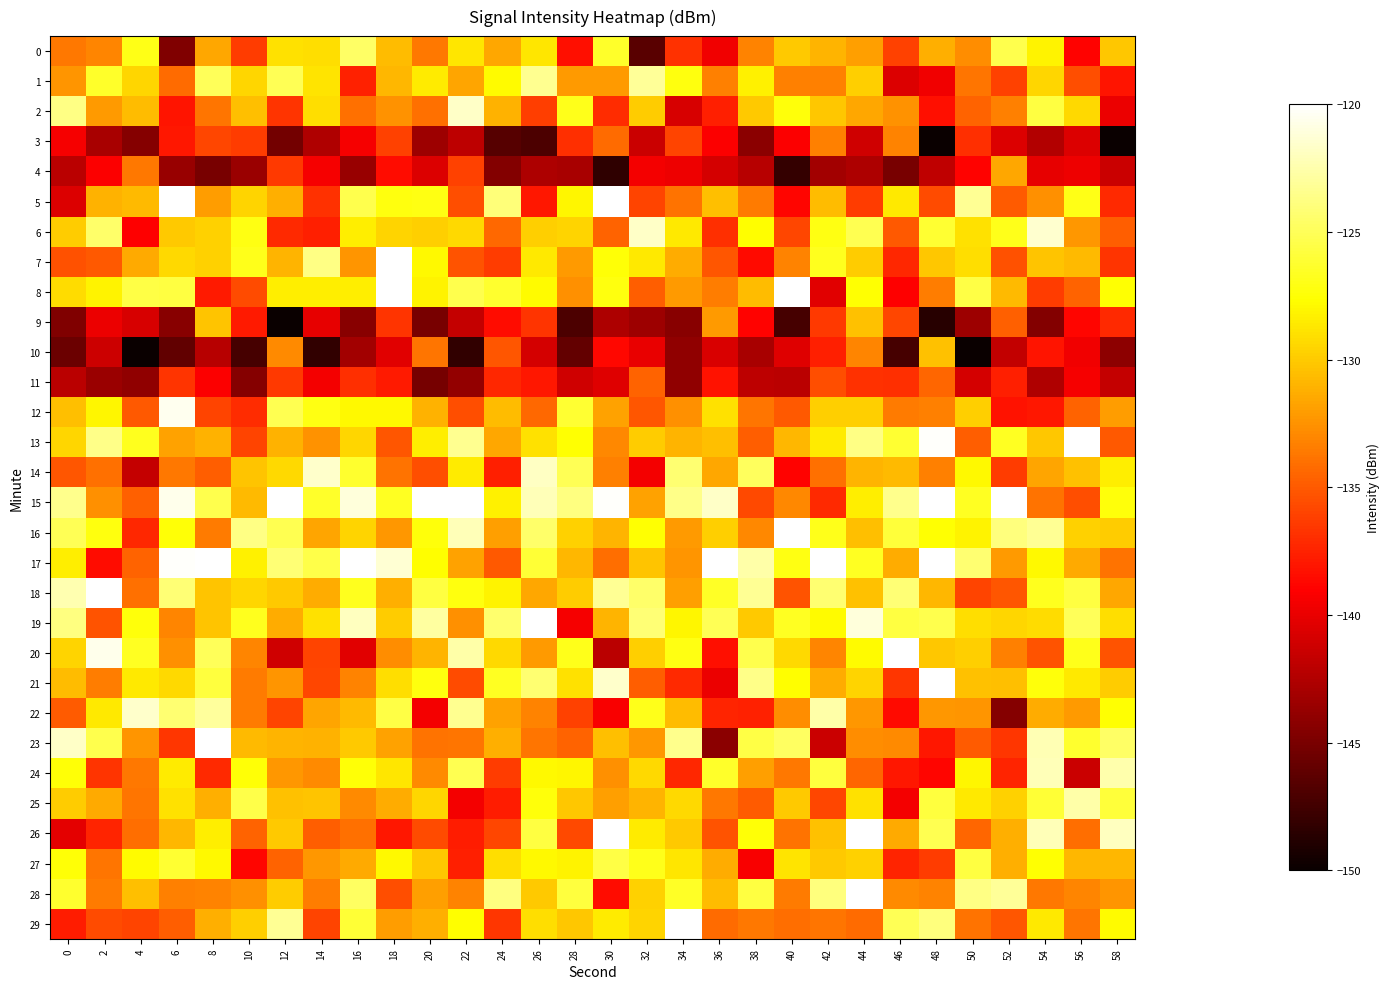

Reading right to left, list all the values displayed in this chart.

0: 58=-130.2	56=-139.0	54=-128.1	52=-125.3	50=-132.8	48=-131.2	46=-136.1	44=-131.9	42=-130.9	40=-130.0	38=-133.2	36=-139.7	34=-136.8	32=-146.4	30=-126.4	28=-138.3	26=-128.8	24=-131.6	22=-128.7	20=-133.7	18=-130.6	16=-124.6	14=-129.1	12=-128.9	10=-136.4	8=-131.5	6=-144.7	4=-127.0	2=-133.0	0=-133.7
1: 58=-138.1	56=-135.5	54=-129.4	52=-136.1	50=-133.8	48=-139.6	46=-140.6	44=-129.8	42=-133.3	40=-133.3	38=-128.3	36=-133.3	34=-127.2	32=-123.1	30=-132.2	28=-132.2	26=-123.4	24=-127.8	22=-131.7	20=-128.5	18=-130.8	16=-137.5	14=-128.9	12=-125.1	10=-129.4	8=-125.0	6=-134.3	4=-129.4	2=-126.3	0=-132.3
2: 58=-139.8	56=-129.3	54=-125.7	52=-133.3	50=-134.6	48=-138.4	46=-132.5	44=-131.6	42=-130.1	40=-127.3	38=-130.0	36=-137.6	34=-140.8	32=-130.0	30=-137.1	28=-126.9	26=-136.3	24=-131.1	22=-121.7	20=-134.0	18=-132.5	16=-134.0	14=-129.1	12=-136.8	10=-130.4	8=-133.7	6=-138.1	4=-130.7	2=-132.1	0=-123.7
3: 58=-150.9	56=-140.5	54=-142.5	52=-140.6	50=-136.9	48=-154.1	46=-133.2	44=-141.2	42=-133.3	40=-139.2	38=-144.2	36=-139.2	34=-136.0	32=-141.4	30=-134.2	28=-136.9	26=-147.0	24=-146.5	22=-141.9	20=-143.4	18=-136.1	16=-139.3	14=-142.5	12=-145.2	10=-136.3	8=-135.8	6=-137.9	4=-144.4	2=-142.9	0=-139.4
4: 58=-141.4	56=-139.7	54=-140.1	52=-131.6	50=-139.0	48=-141.8	46=-145.0	44=-142.7	42=-143.1	40=-148.1	38=-142.2	36=-141.0	34=-139.7	32=-139.5	30=-148.3	28=-143.0	26=-142.6	24=-144.5	22=-136.2	20=-140.5	18=-138.4	16=-143.6	14=-139.4	12=-136.4	10=-143.5	8=-145.0	6=-143.6	4=-133.6	2=-139.2	0=-142.1
5: 58=-137.2	56=-126.9	54=-132.6	52=-134.9	50=-123.3	48=-135.6	46=-128.6	44=-136.3	42=-130.7	40=-138.8	38=-133.5	36=-130.5	34=-133.8	32=-136.0	30=-120.0	28=-128.1	26=-138.0	24=-124.0	22=-135.5	20=-127.0	18=-127.2	16=-125.3	14=-136.8	12=-131.2	10=-129.5	8=-132.0	6=-118.7	4=-130.7	2=-131.1	0=-140.6
6: 58=-134.8	56=-132.2	54=-121.5	52=-126.9	50=-128.9	48=-126.2	46=-135.1	44=-125.2	42=-127.1	40=-135.9	38=-127.7	36=-137.0	34=-128.6	32=-121.7	30=-134.6	28=-129.5	26=-129.8	24=-134.4	22=-129.3	20=-129.7	18=-129.5	16=-128.4	14=-137.6	12=-137.2	10=-127.1	8=-129.7	6=-130.1	4=-139.0	2=-124.5	0=-129.9
7: 58=-136.7	56=-130.7	54=-130.2	52=-135.4	50=-129.1	48=-130.1	46=-137.2	44=-129.9	42=-126.7	40=-133.2	38=-138.6	36=-135.2	34=-131.4	32=-128.6	30=-127.4	28=-132.1	26=-128.6	24=-136.4	22=-135.3	20=-127.9	18=-117.4	16=-132.3	14=-123.7	12=-130.9	10=-126.9	8=-129.6	6=-129.3	4=-131.4	2=-135.1	0=-135.4
8: 58=-127.6	56=-134.6	54=-136.4	52=-130.7	50=-125.6	48=-133.4	46=-139.1	44=-127.6	42=-140.3	40=-119.4	38=-130.6	36=-133.4	34=-132.2	32=-134.9	30=-127.2	28=-132.6	26=-127.7	24=-126.2	22=-125.3	20=-128.1	18=-111.7	16=-128.4	14=-128.4	12=-128.4	10=-135.7	8=-137.9	6=-125.7	4=-125.6	2=-128.2	0=-129.2
9: 58=-137.1	56=-138.8	54=-144.5	52=-134.7	50=-143.4	48=-148.6	46=-135.8	44=-130.4	42=-136.4	40=-147.3	38=-139.0	36=-132.2	34=-144.3	32=-143.4	30=-142.7	28=-147.0	26=-136.7	24=-138.5	22=-141.6	20=-145.0	18=-136.7	16=-144.3	14=-140.1	12=-151.1	10=-137.8	8=-130.3	6=-144.3	4=-140.8	2=-139.9	0=-144.7
10: 58=-144.1	56=-139.6	54=-138.1	52=-141.8	50=-150.8	48=-130.3	46=-147.2	44=-133.1	42=-137.7	40=-140.4	38=-142.9	36=-140.7	34=-144.0	32=-140.0	30=-138.7	28=-145.9	26=-140.9	24=-135.2	22=-148.2	20=-133.8	18=-140.3	16=-143.2	14=-148.2	12=-132.8	10=-147.2	8=-142.3	6=-146.1	4=-157.2	2=-141.3	0=-145.6
11: 58=-141.7	56=-139.4	54=-142.6	52=-137.6	50=-140.9	48=-134.5	46=-136.9	44=-136.9	42=-135.5	40=-142.1	38=-142.0	36=-138.3	34=-144.0	32=-134.6	30=-140.4	28=-141.1	26=-137.9	24=-137.3	22=-143.8	20=-145.1	18=-137.9	16=-136.9	14=-139.5	12=-136.5	10=-144.5	8=-139.2	6=-136.8	4=-143.9	2=-143.5	0=-142.0
12: 58=-132.1	56=-134.6	54=-138.0	52=-138.2	50=-129.8	48=-133.4	46=-133.5	44=-129.8	42=-129.8	40=-135.1	38=-133.8	36=-128.9	34=-132.6	32=-135.1	30=-131.7	28=-126.1	26=-134.4	24=-130.6	22=-135.5	20=-131.1	18=-127.9	16=-127.9	14=-127.0	12=-125.2	10=-137.1	8=-136.0	6=-120.5	4=-135.1	2=-128.0	0=-130.5
13: 58=-135.0	56=-120.1	54=-130.1	52=-126.6	50=-134.8	48=-120.2	46=-126.2	44=-123.7	42=-128.5	40=-130.9	38=-134.9	36=-130.5	34=-130.9	32=-129.9	30=-133.0	28=-127.5	26=-129.0	24=-131.5	22=-123.3	20=-128.4	18=-135.1	16=-129.4	14=-132.4	12=-131.1	10=-136.0	8=-131.1	6=-131.8	4=-126.7	2=-123.6	0=-129.4
14: 58=-128.4	56=-130.4	54=-131.7	52=-136.3	50=-127.9	48=-133.3	46=-130.8	44=-131.0	42=-134.0	40=-139.0	38=-124.8	36=-131.6	34=-124.2	32=-139.6	30=-133.3	28=-125.1	26=-121.8	24=-137.6	22=-128.5	20=-135.5	18=-133.9	16=-126.2	14=-121.6	12=-129.3	10=-130.2	8=-134.8	6=-133.6	4=-141.6	2=-134.0	0=-135.2
15: 58=-127.3	56=-135.5	54=-133.9	52=-118.9	50=-126.6	48=-119.5	46=-123.4	44=-128.3	42=-137.2	40=-132.9	38=-135.8	36=-121.7	34=-123.6	32=-131.8	30=-120.2	28=-123.8	26=-122.1	24=-128.2	22=-118.2	20=-116.7	18=-126.7	16=-121.1	14=-126.4	12=-119.2	10=-130.7	8=-125.3	6=-120.6	4=-134.7	2=-132.6	0=-123.4
16: 58=-129.9	56=-129.7	54=-123.2	52=-123.9	50=-128.1	48=-127.6	46=-125.9	44=-130.5	42=-126.8	40=-117.2	38=-133.0	36=-129.8	34=-132.2	32=-127.5	30=-131.0	28=-129.7	26=-124.5	24=-131.9	22=-122.2	20=-127.3	18=-132.3	16=-129.6	14=-131.7	12=-125.2	10=-123.7	8=-133.5	6=-127.4	4=-137.3	2=-127.2	0=-125.1
17: 58=-133.9	56=-131.4	54=-128.0	52=-132.2	50=-124.3	48=-119.4	46=-131.3	44=-126.6	42=-119.6	40=-127.0	38=-122.6	36=-118.6	34=-132.4	32=-130.2	30=-134.1	28=-130.8	26=-126.0	24=-135.0	22=-131.8	20=-127.6	18=-121.4	16=-111.6	14=-125.4	12=-124.1	10=-128.2	8=-118.8	6=-120.2	4=-134.6	2=-138.5	0=-128.4
18: 58=-131.5	56=-125.7	54=-126.8	52=-135.1	50=-136.0	48=-130.8	46=-124.1	44=-130.3	42=-124.3	40=-135.3	38=-123.2	36=-126.5	34=-131.9	32=-124.5	30=-123.2	28=-129.9	26=-131.5	24=-128.2	22=-127.3	20=-125.6	18=-131.2	16=-126.8	14=-131.3	12=-130.0	10=-129.4	8=-130.3	6=-124.2	4=-134.0	2=-117.5	0=-122.4
19: 58=-129.1	56=-125.0	54=-129.2	52=-129.4	50=-129.1	48=-125.3	46=-125.7	44=-121.2	42=-127.8	40=-126.6	38=-130.0	36=-125.1	34=-128.0	32=-124.1	30=-131.0	28=-139.4	26=-119.8	24=-124.4	22=-132.6	20=-122.8	18=-129.9	16=-122.0	14=-128.9	12=-131.3	10=-126.8	8=-130.3	6=-133.1	4=-127.3	2=-135.3	0=-123.8
20: 58=-135.3	56=-126.8	54=-135.2	52=-133.3	50=-129.8	48=-130.1	46=-119.6	44=-127.8	42=-133.1	40=-129.3	38=-125.3	36=-138.4	34=-127.1	32=-129.8	30=-142.1	28=-126.9	26=-132.1	24=-129.4	22=-122.6	20=-130.9	18=-132.8	16=-140.4	14=-136.0	12=-141.2	10=-133.0	8=-125.0	6=-132.6	4=-126.6	2=-120.6	0=-129.6
21: 58=-129.9	56=-128.6	54=-127.4	52=-130.5	50=-130.4	48=-118.8	46=-136.6	44=-129.6	42=-131.3	40=-127.7	38=-123.5	36=-139.9	34=-137.2	32=-134.9	30=-121.6	28=-128.9	26=-124.2	24=-126.7	22=-135.6	20=-127.2	18=-129.1	16=-133.2	14=-135.9	12=-132.3	10=-133.6	8=-125.8	6=-129.3	4=-128.6	2=-133.4	0=-130.6
22: 58=-127.5	56=-132.2	54=-131.3	52=-144.5	50=-132.4	48=-132.2	46=-138.5	44=-132.3	42=-122.7	40=-132.7	38=-137.5	36=-137.4	34=-130.6	32=-126.9	30=-139.3	28=-136.1	26=-133.1	24=-131.8	22=-123.4	20=-139.5	18=-125.5	16=-130.7	14=-131.6	12=-135.9	10=-133.6	8=-123.0	6=-124.3	4=-121.6	2=-128.6	0=-135.0
23: 58=-124.6	56=-126.3	54=-122.2	52=-136.6	50=-134.9	48=-138.0	46=-132.9	44=-132.7	42=-141.4	40=-124.8	38=-125.5	36=-144.3	34=-123.5	32=-132.3	30=-130.5	28=-134.6	26=-133.7	24=-131.2	22=-133.7	20=-133.9	18=-131.7	16=-130.0	14=-131.1	12=-130.9	10=-130.7	8=-118.1	6=-136.5	4=-132.3	2=-125.4	0=-121.8
24: 58=-122.5	56=-141.4	54=-122.2	52=-137.4	50=-128.0	48=-138.8	46=-138.0	44=-134.5	42=-125.8	40=-133.6	38=-131.9	36=-126.4	34=-137.3	32=-129.4	30=-132.5	28=-128.0	26=-127.9	24=-136.4	22=-125.2	20=-132.8	18=-128.8	16=-127.4	14=-132.9	12=-132.2	10=-127.4	8=-137.1	6=-128.6	4=-133.6	2=-136.6	0=-127.4
25: 58=-125.9	56=-122.7	54=-126.1	52=-129.7	50=-128.6	48=-125.9	46=-139.5	44=-129.0	42=-135.9	40=-130.0	38=-134.9	36=-133.7	34=-129.3	32=-130.9	30=-131.9	28=-130.1	26=-127.3	24=-137.7	22=-139.6	20=-129.5	18=-131.3	16=-132.8	14=-130.2	12=-130.4	10=-125.5	8=-131.2	6=-129.0	4=-133.7	2=-131.5	0=-129.9
26: 58=-121.9	56=-134.1	54=-122.1	52=-131.2	50=-134.5	48=-125.3	46=-131.5	44=-118.2	42=-130.4	40=-133.9	38=-127.5	36=-135.3	34=-130.1	32=-128.5	30=-117.8	28=-135.7	26=-125.7	24=-135.9	22=-137.8	20=-135.6	18=-138.0	16=-134.1	14=-134.8	12=-130.1	10=-134.6	8=-128.4	6=-130.9	4=-134.1	2=-137.4	0=-140.2
27: 58=-130.9	56=-130.9	54=-127.6	52=-131.2	50=-125.7	48=-136.4	46=-137.4	44=-129.6	42=-130.0	40=-128.9	38=-139.3	36=-131.4	34=-128.7	32=-126.8	30=-125.6	28=-128.2	26=-127.9	24=-129.1	22=-137.7	20=-130.1	18=-127.9	16=-131.4	14=-132.2	12=-134.6	10=-138.9	8=-127.9	6=-126.1	4=-127.8	2=-133.8	0=-127.5
28: 58=-132.4	56=-133.1	54=-133.6	52=-123.1	50=-123.7	48=-133.2	46=-132.8	44=-119.5	42=-124.0	40=-133.6	38=-125.7	36=-130.6	34=-126.6	32=-129.7	30=-138.4	28=-125.8	26=-130.0	24=-123.8	22=-133.2	20=-131.9	18=-135.5	16=-124.7	14=-133.4	12=-129.9	10=-132.5	8=-133.2	6=-133.3	4=-130.5	2=-133.6	0=-126.3
29: 58=-127.8	56=-133.8	54=-128.6	52=-135.2	50=-133.9	48=-123.9	46=-125.1	44=-134.2	42=-133.8	40=-134.1	38=-133.7	36=-134.2	34=-118.7	32=-129.6	30=-128.5	28=-130.2	26=-129.1	24=-136.6	22=-127.6	20=-131.2	18=-132.1	16=-126.1	14=-136.0	12=-123.2	10=-129.8	8=-131.2	6=-134.8	4=-136.0	2=-135.6	0=-137.7